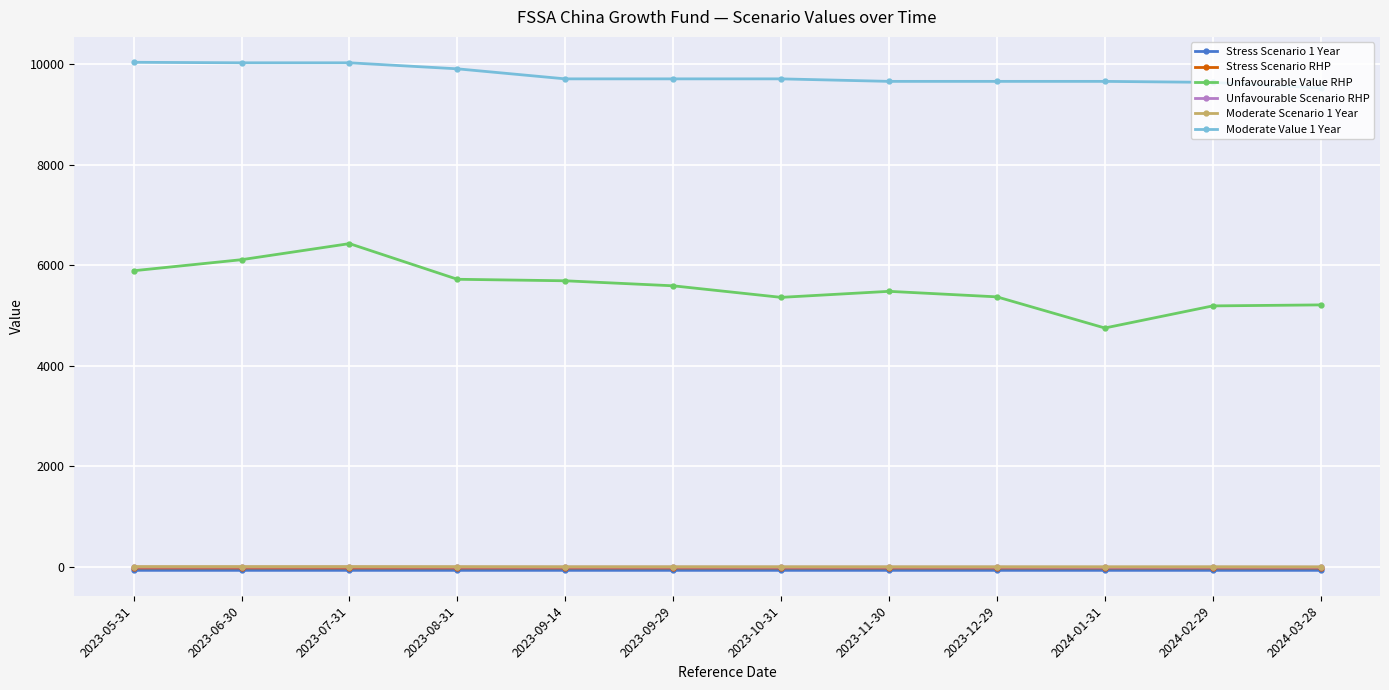

What is the lowest value of the Moderate Value 1 Year series?

9530.0